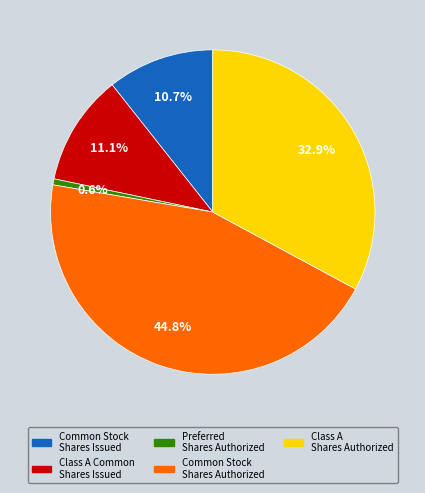

Combined, do Common Stock Shares Authorized and Class A Common Shares Issued account for over 50%?

Yes